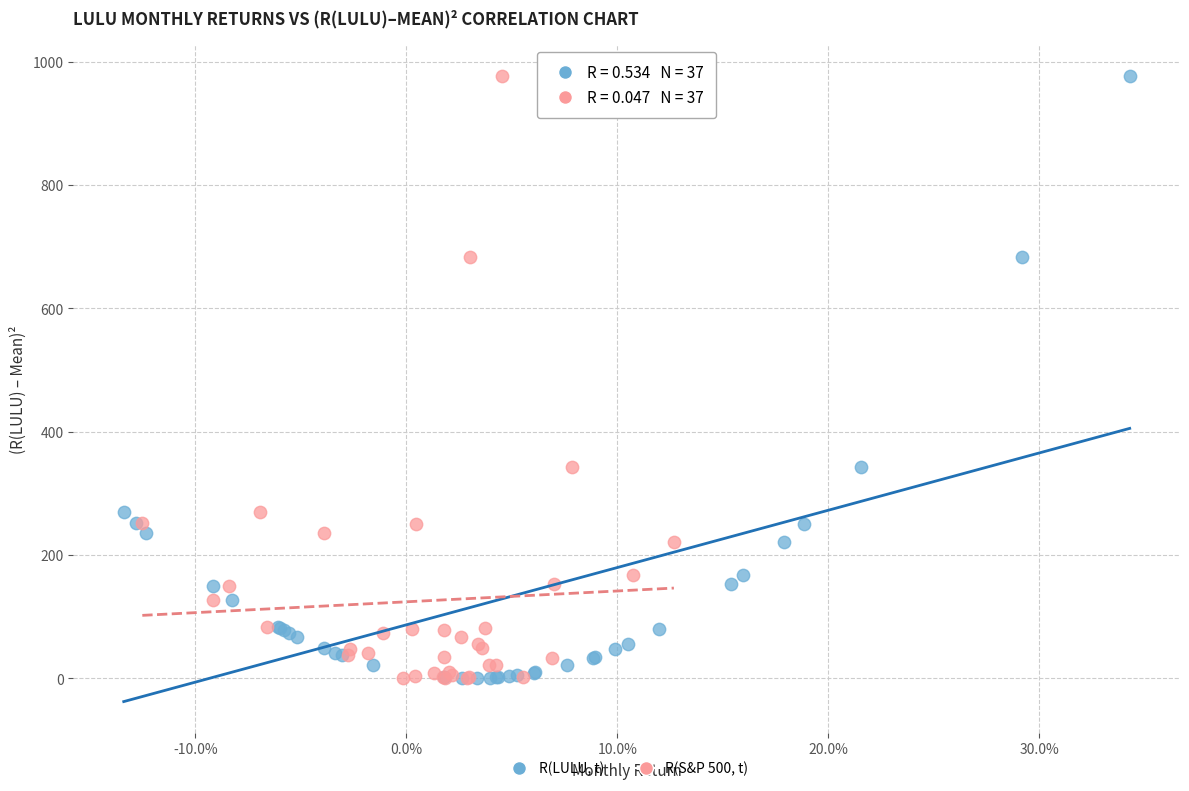

What are all the series names shown in the legend?

R(LULU, t), R(S&P 500, t)